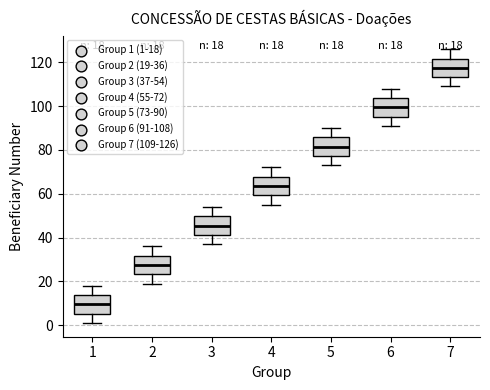

Which box's median line is the highest?

7